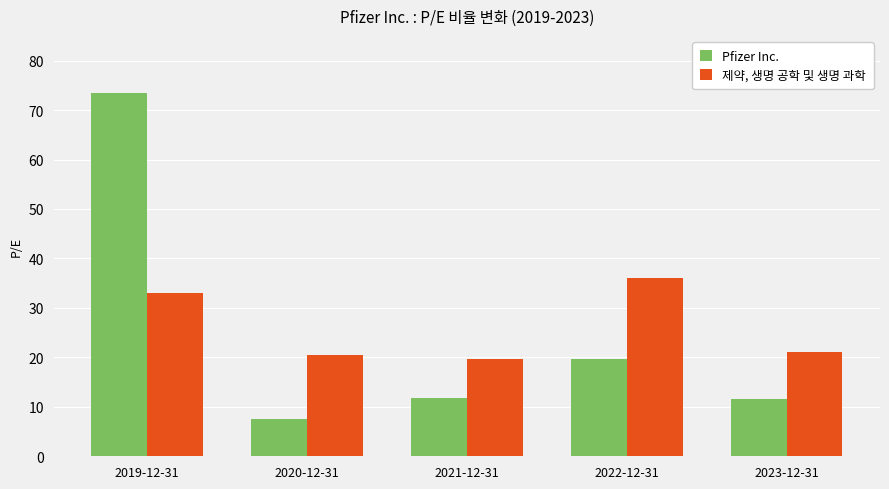

What are all the series names shown in the legend?

Pfizer Inc., 제약, 생명 공학 및 생명 과학